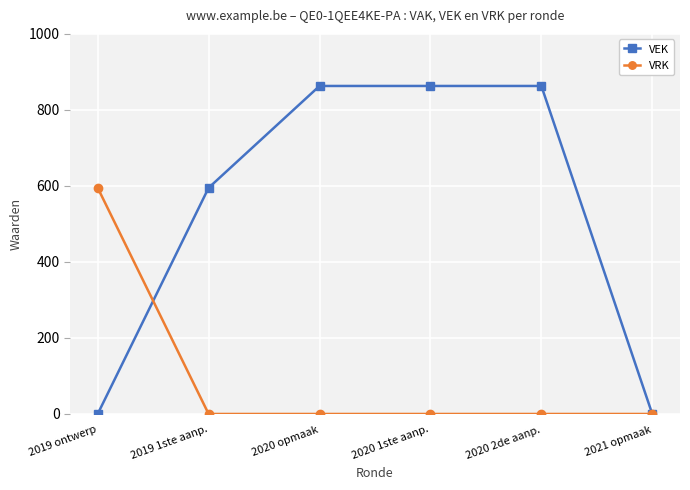

True or false: VRK has a value of -341 at 2020 opmaak.

False